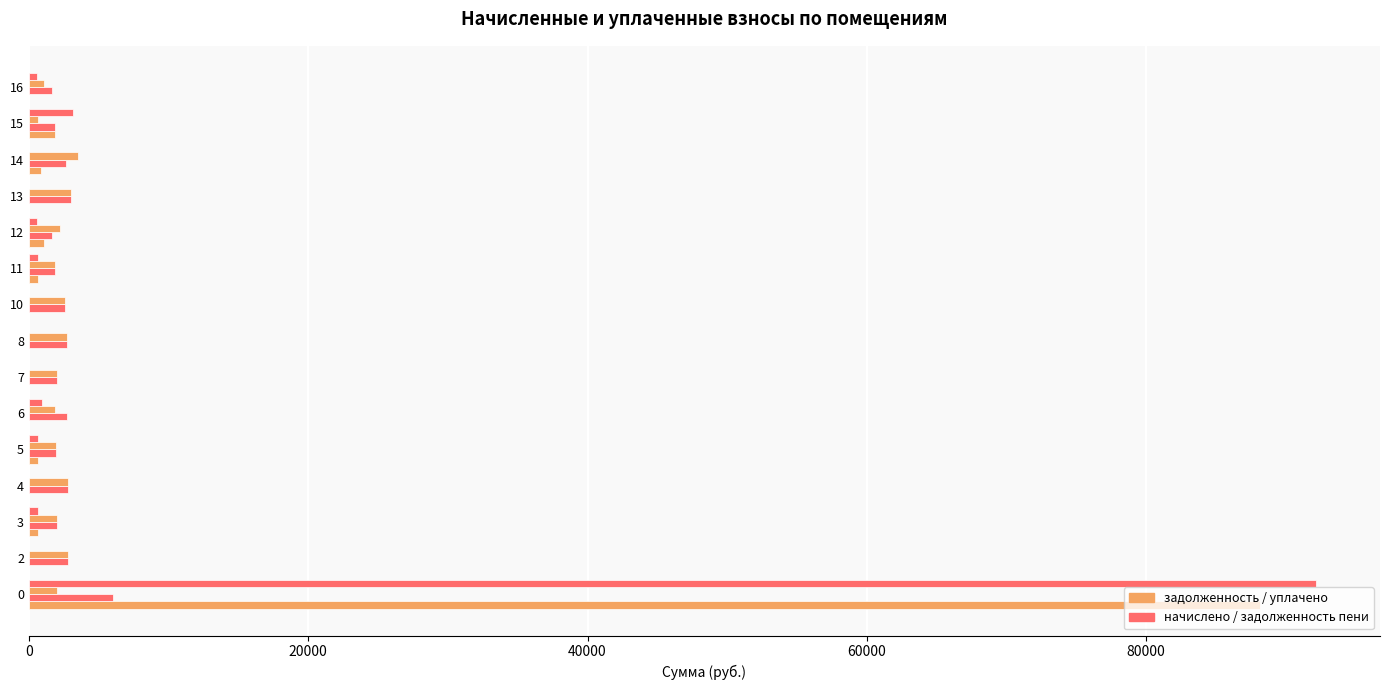

The задолженность_пени series shows 379.2 at 3. True or false?

False